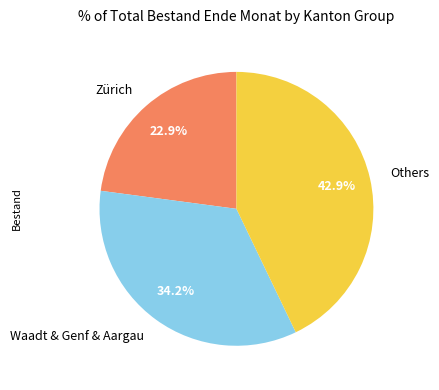

What is the largest slice in the pie chart?

Others